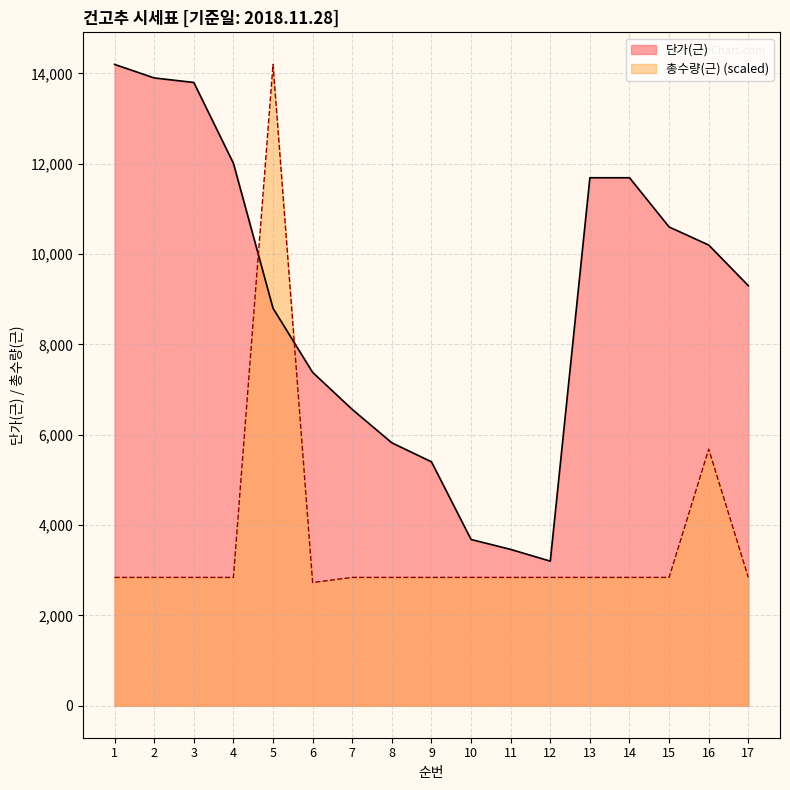

What is the difference between the highest and lowest values at 1?

11360.0